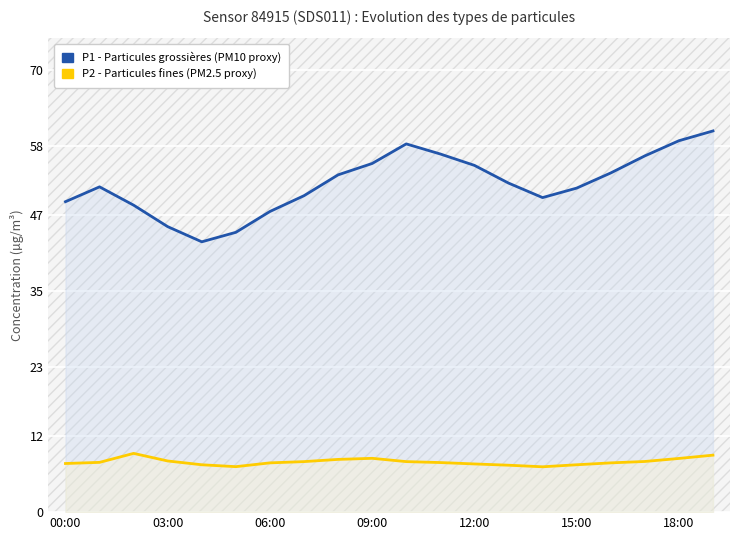

What are all the series names shown in the legend?

P1, P2